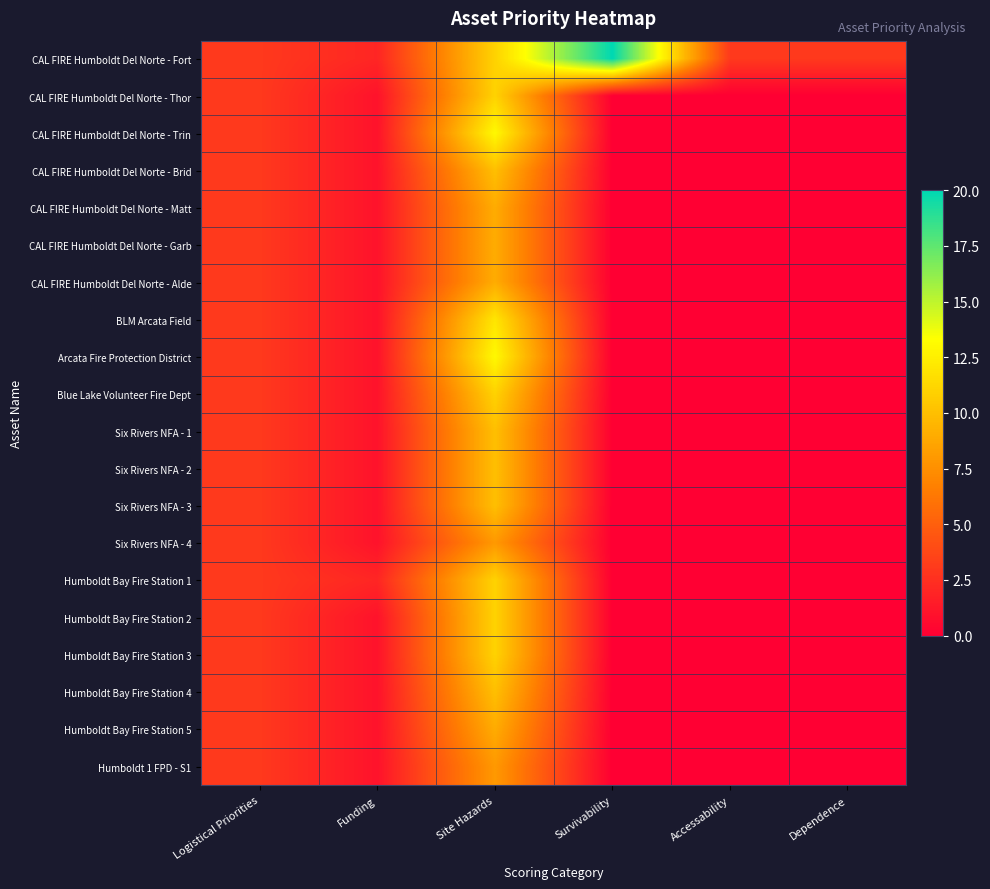

Reading right to left, what are all the values shown in this chart?

CAL FIRE Humboldt Del Norte - Fort: Dependence=3	Accessability=3	Survivability=20	Site Hazards=11	Funding=2	Logistical Priorities=3
CAL FIRE Humboldt Del Norte - Thor: Dependence=0	Accessability=0	Survivability=0	Site Hazards=11	Funding=1	Logistical Priorities=3
CAL FIRE Humboldt Del Norte - Trin: Dependence=0	Accessability=0	Survivability=0	Site Hazards=13	Funding=1	Logistical Priorities=3
CAL FIRE Humboldt Del Norte - Brid: Dependence=0	Accessability=0	Survivability=0	Site Hazards=10	Funding=1	Logistical Priorities=3
CAL FIRE Humboldt Del Norte - Matt: Dependence=0	Accessability=0	Survivability=0	Site Hazards=9	Funding=1	Logistical Priorities=3
CAL FIRE Humboldt Del Norte - Garb: Dependence=0	Accessability=0	Survivability=0	Site Hazards=9	Funding=1	Logistical Priorities=3
CAL FIRE Humboldt Del Norte - Alde: Dependence=0	Accessability=0	Survivability=0	Site Hazards=9	Funding=1	Logistical Priorities=3
BLM Arcata Field: Dependence=0	Accessability=0	Survivability=0	Site Hazards=12	Funding=1	Logistical Priorities=3
Arcata Fire Protection District: Dependence=0	Accessability=0	Survivability=0	Site Hazards=13	Funding=1	Logistical Priorities=3
Blue Lake Volunteer Fire Dept: Dependence=0	Accessability=0	Survivability=0	Site Hazards=11	Funding=1	Logistical Priorities=3
Six Rivers NFA - 1: Dependence=0	Accessability=0	Survivability=0	Site Hazards=10	Funding=1	Logistical Priorities=3
Six Rivers NFA - 2: Dependence=0	Accessability=0	Survivability=0	Site Hazards=10	Funding=1	Logistical Priorities=3
Six Rivers NFA - 3: Dependence=0	Accessability=0	Survivability=0	Site Hazards=10	Funding=1	Logistical Priorities=3
Six Rivers NFA - 4: Dependence=0	Accessability=0	Survivability=0	Site Hazards=8	Funding=1	Logistical Priorities=3
Humboldt Bay Fire Station 1: Dependence=0	Accessability=0	Survivability=0	Site Hazards=11	Funding=2	Logistical Priorities=3
Humboldt Bay Fire Station 2: Dependence=0	Accessability=0	Survivability=0	Site Hazards=11	Funding=1	Logistical Priorities=3
Humboldt Bay Fire Station 3: Dependence=0	Accessability=0	Survivability=0	Site Hazards=11	Funding=1	Logistical Priorities=3
Humboldt Bay Fire Station 4: Dependence=0	Accessability=0	Survivability=0	Site Hazards=10	Funding=1	Logistical Priorities=3
Humboldt Bay Fire Station 5: Dependence=0	Accessability=0	Survivability=0	Site Hazards=9	Funding=1	Logistical Priorities=3
Humboldt 1 FPD - S1: Dependence=0	Accessability=0	Survivability=0	Site Hazards=8	Funding=1	Logistical Priorities=3